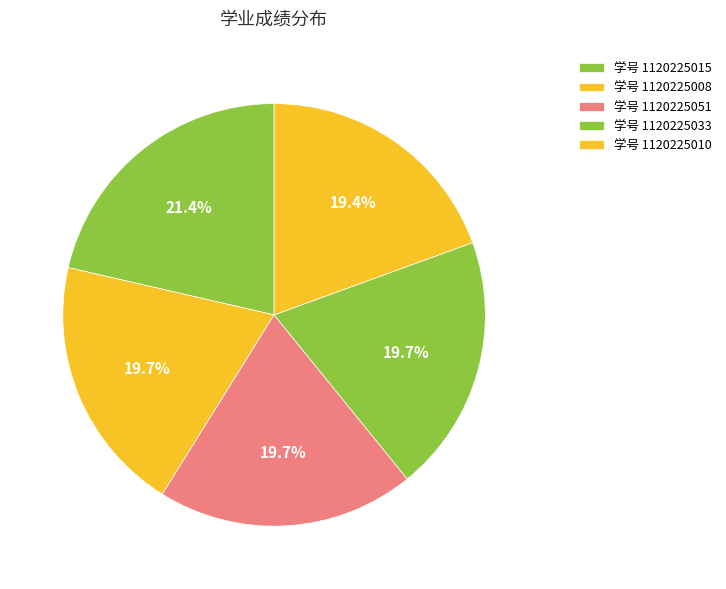

How many slices are in this pie chart?

5